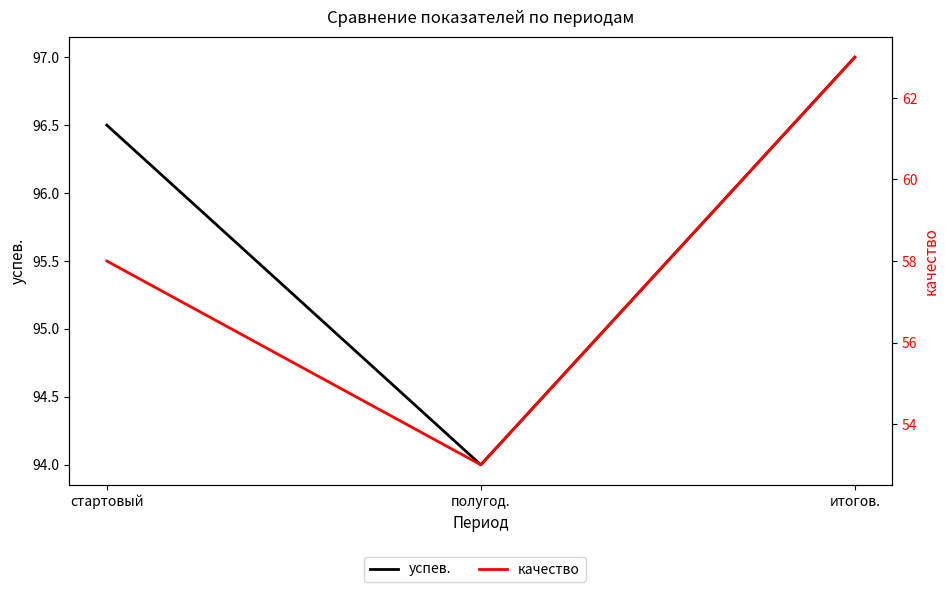

Is the value of качество at полугод. greater than the value of успев. at стартовый?

No